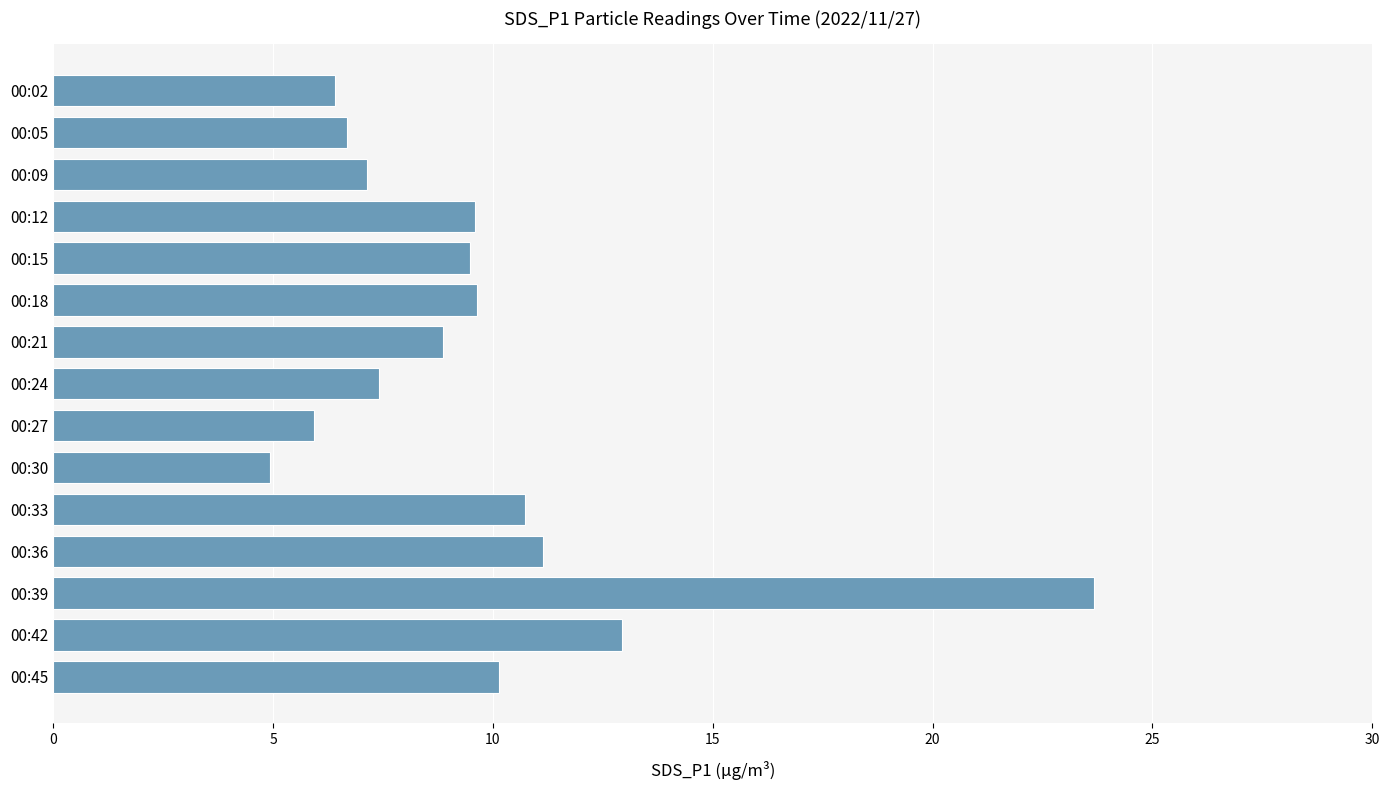

What is the value of the 2nd bar from the top?

6.7